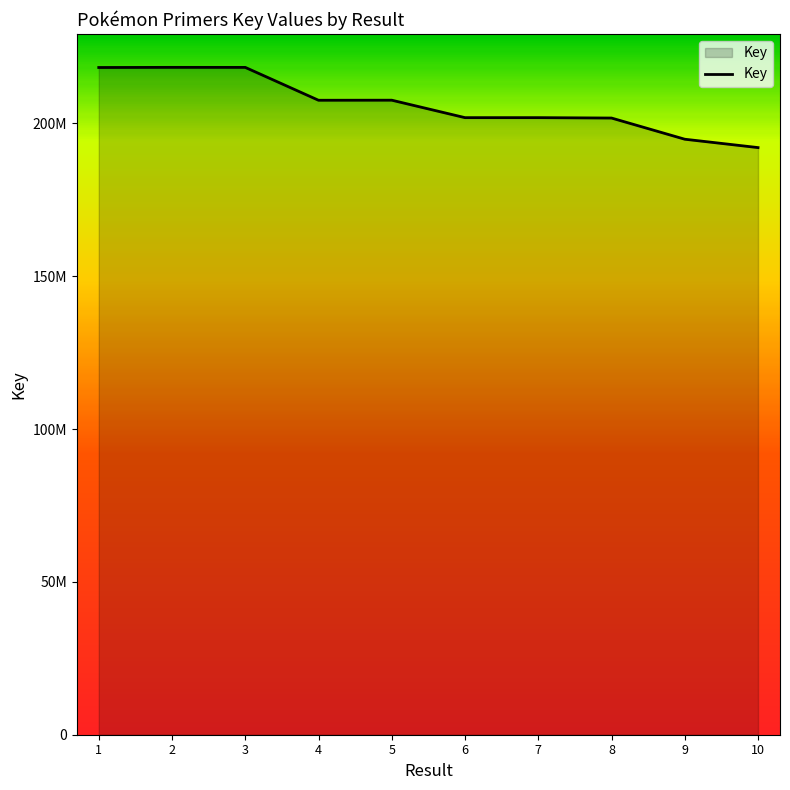

Read the value at 5, to the nearest 10.

207594570